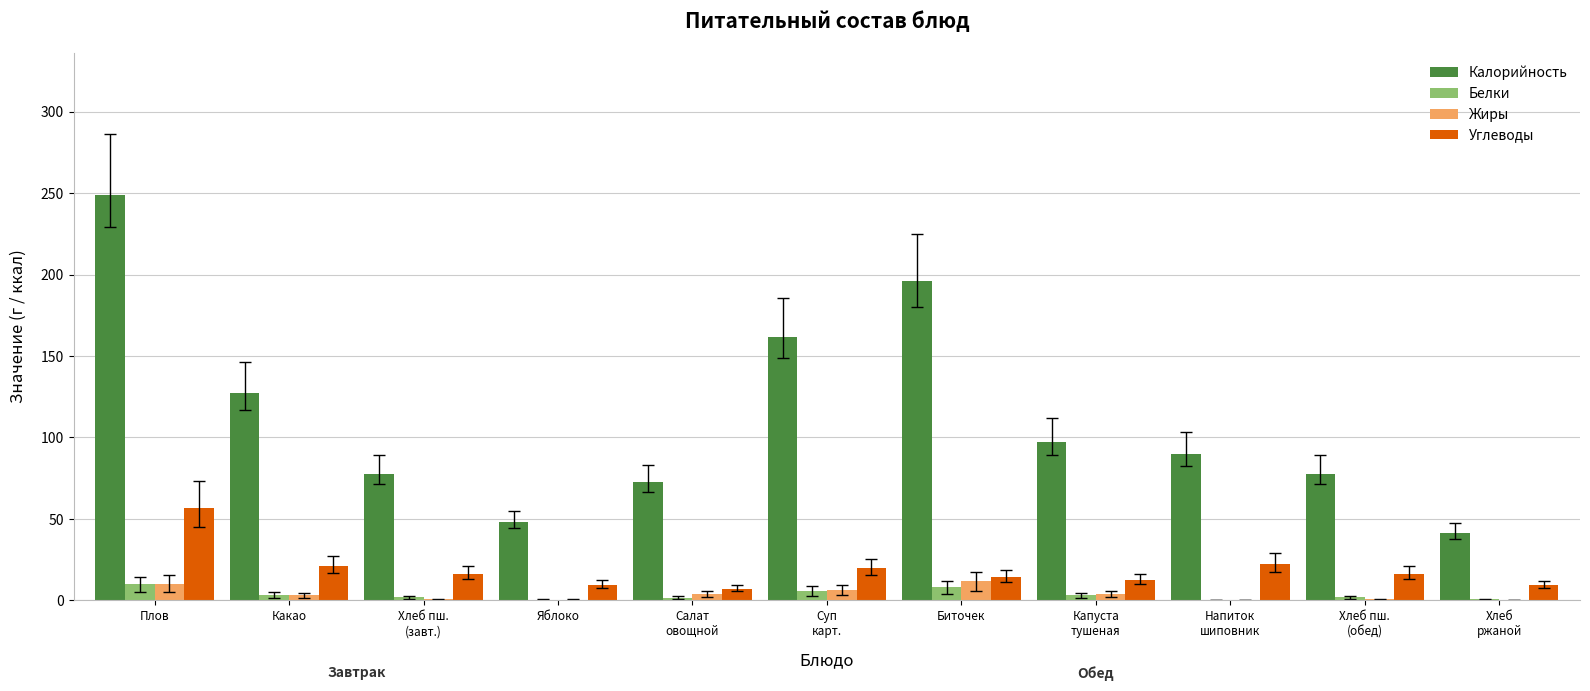

At which category does the chart reach its peak across all series?

Плов